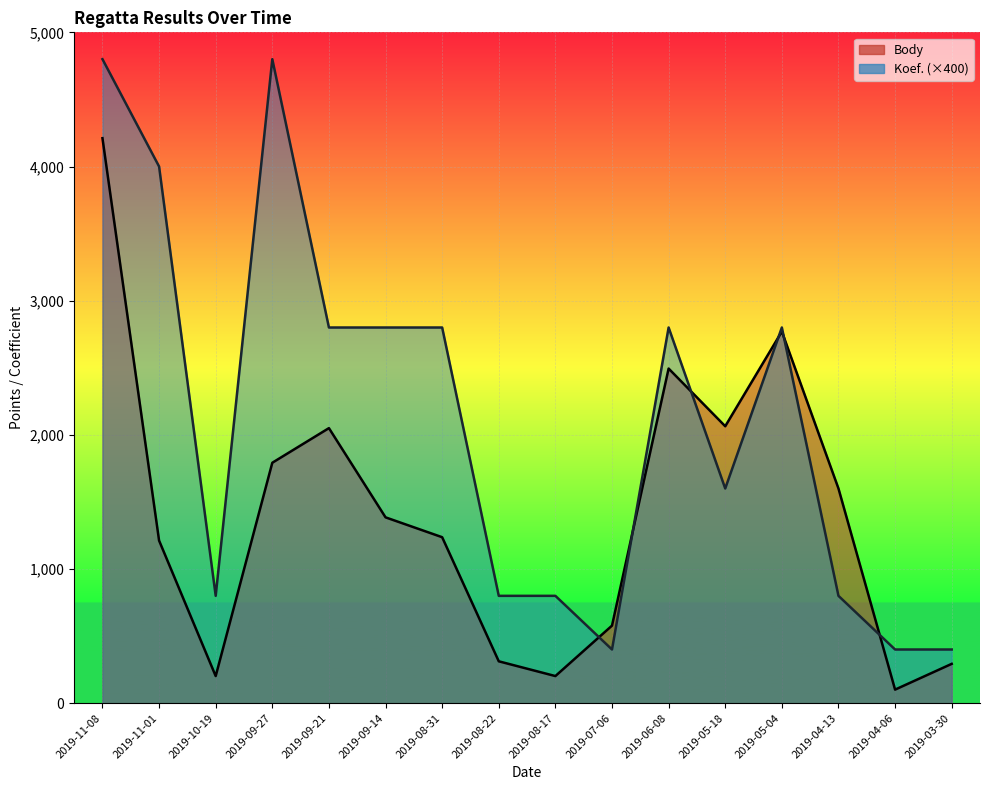

True or false: Koef. (×400) has a value of 1941 at 2019-05-04.

False